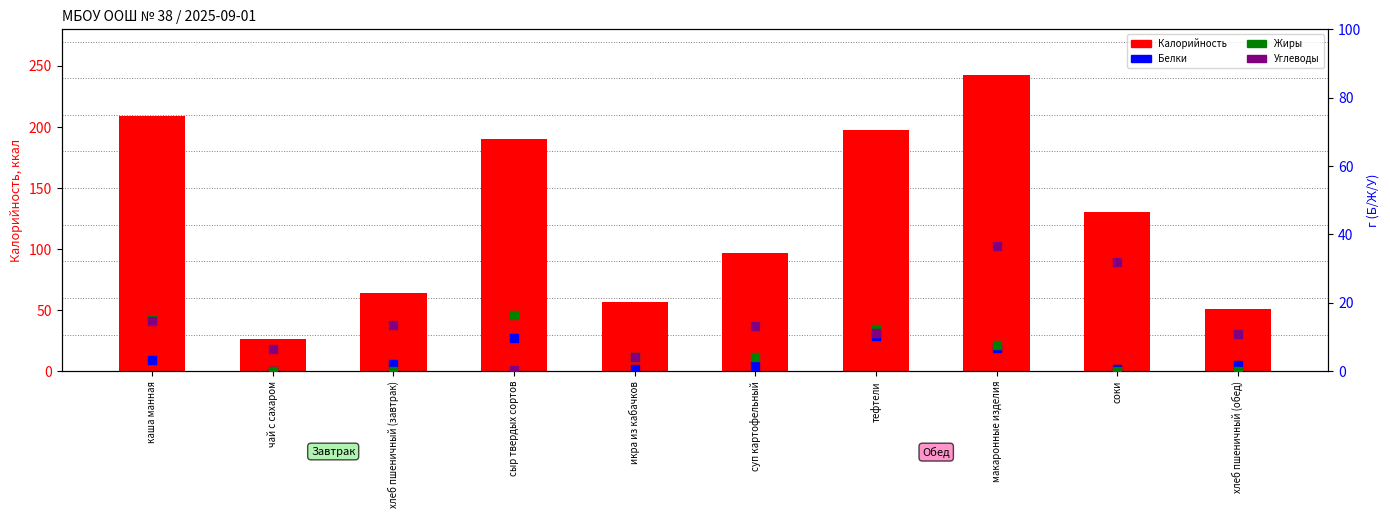

Which series contains the highest Y value?

Калорийность